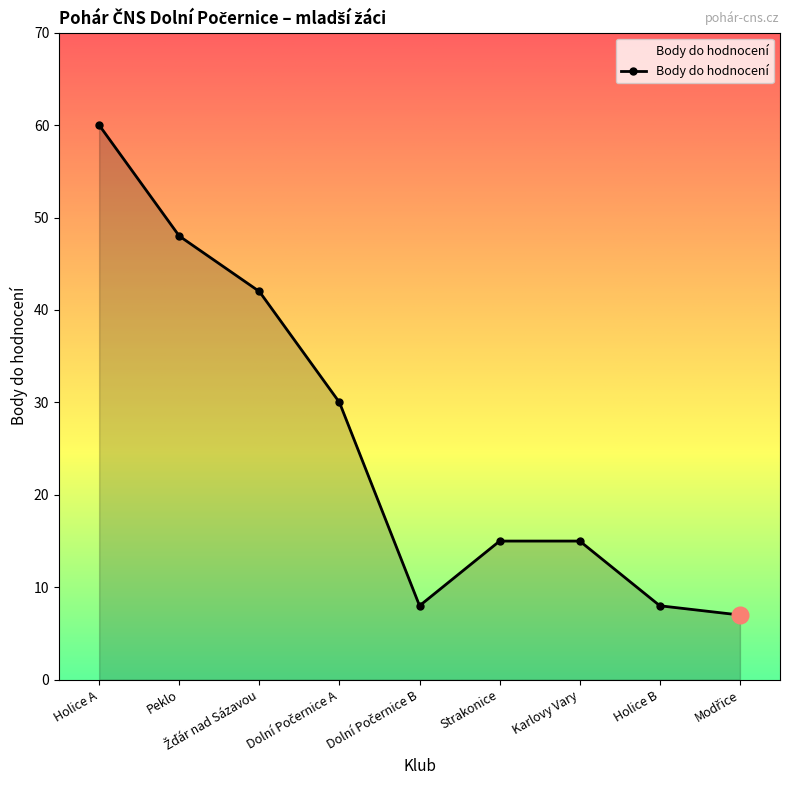

What is the sum of all values?

233